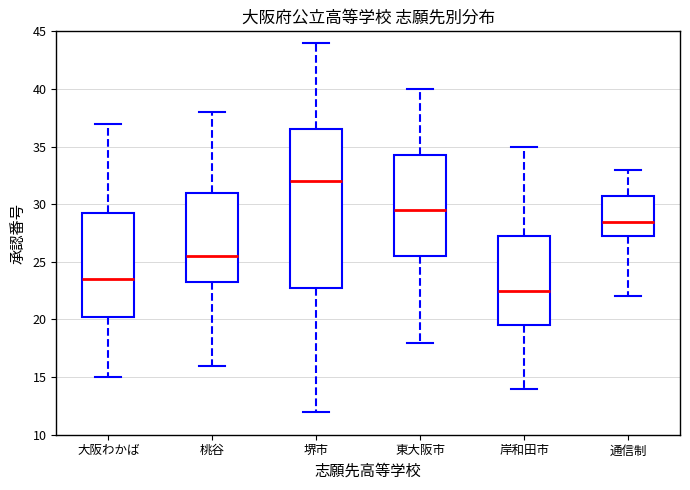

Where does the upper whisker of the box for 堺市 end on the y-axis? The values are not printed on the chart, so give them approximately, as read against the axis.

44.0